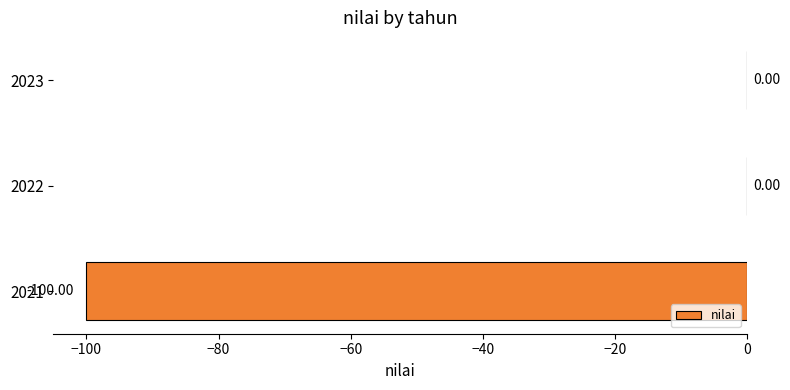

What is the change in value from 2021 to 2022?

+100.0